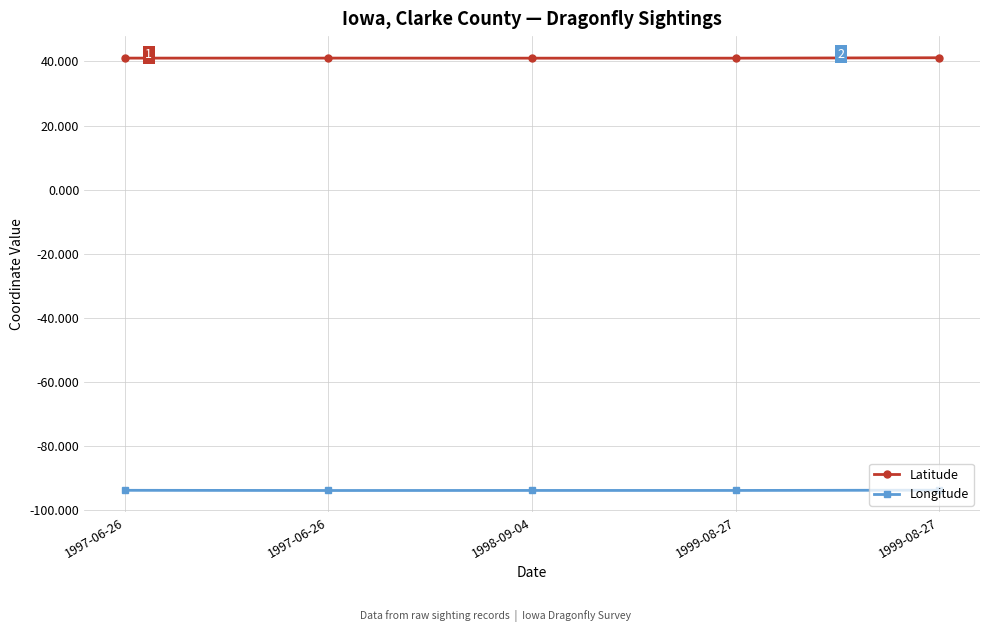

What is the highest value of the Longitude series?

-93.7